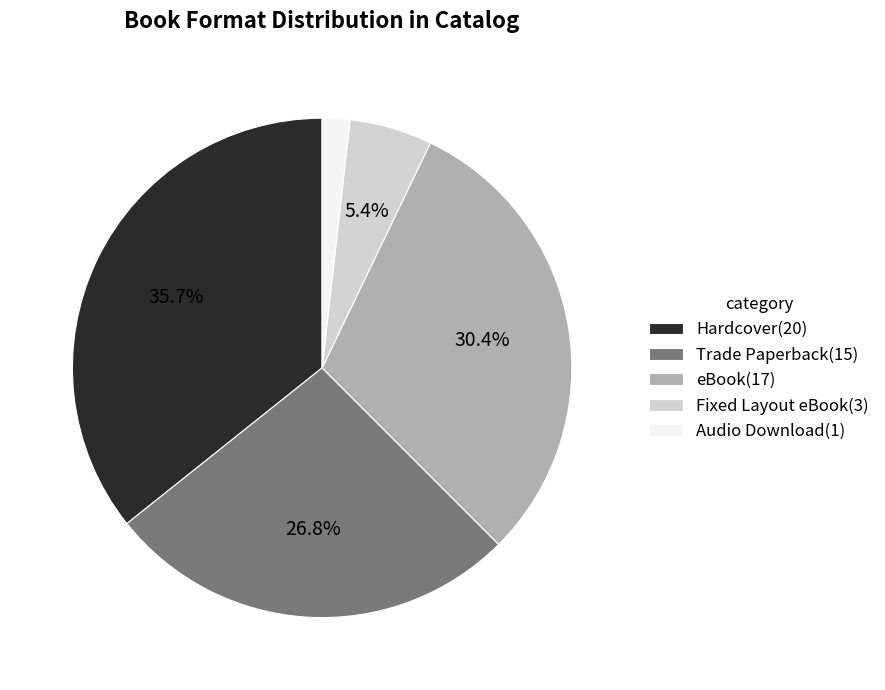

Which has a higher value, eBook(17) or Hardcover(20)?

Hardcover(20)